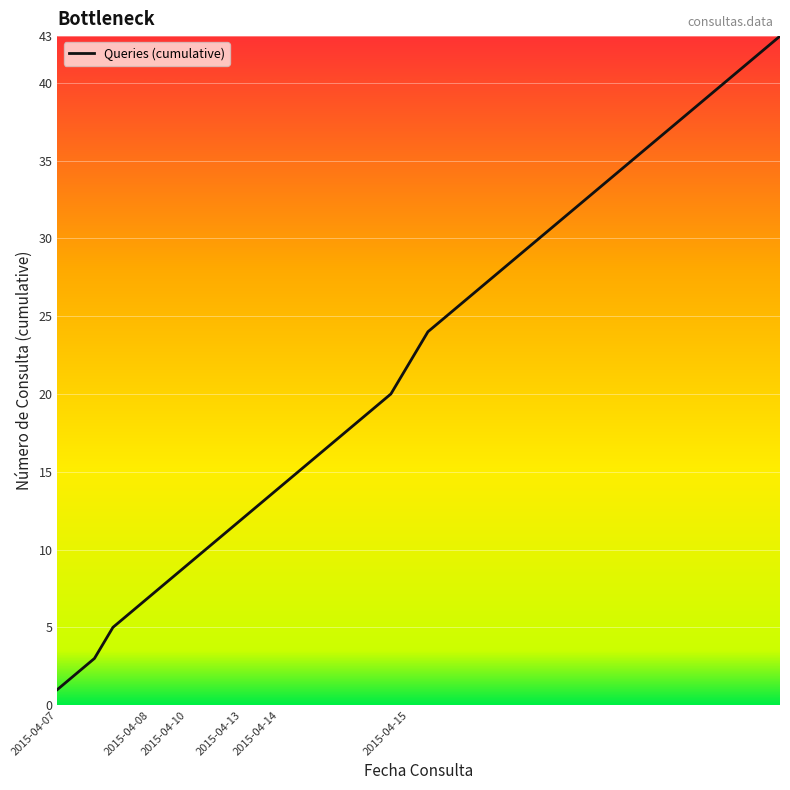

What is the difference between the maximum and minimum values?

42